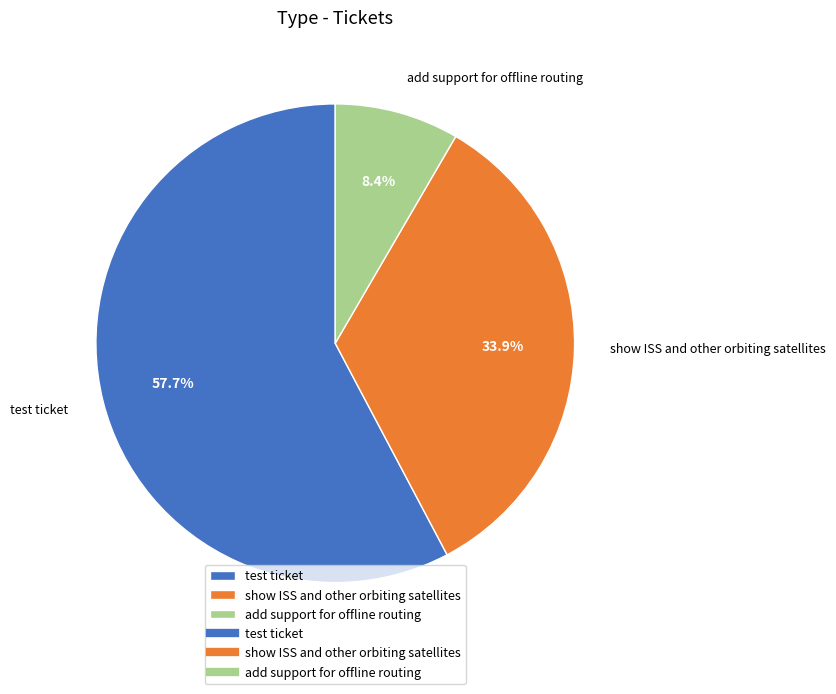

Which slice is the largest?

test ticket